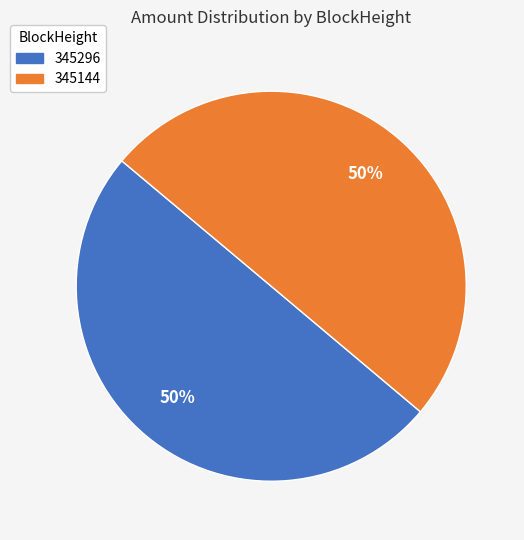

To the nearest percent, what is the combined percentage of 345296 and 345144?

100%